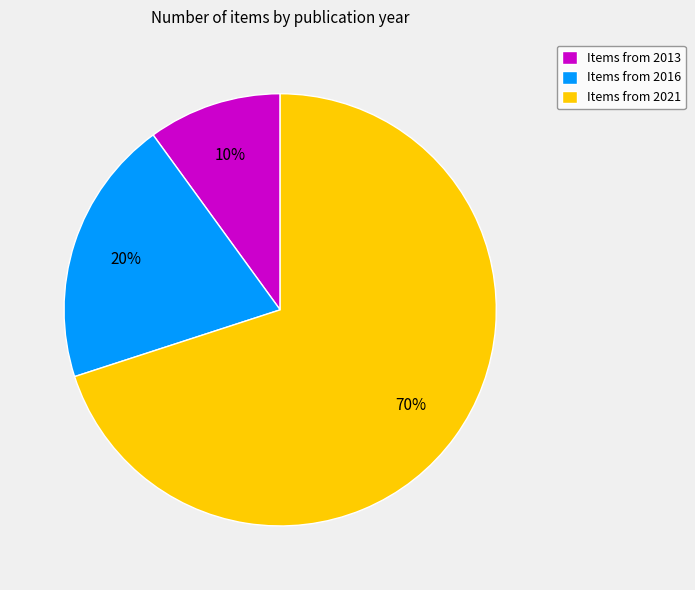

Is it true that Items from 2016 is 7% of the pie?

False